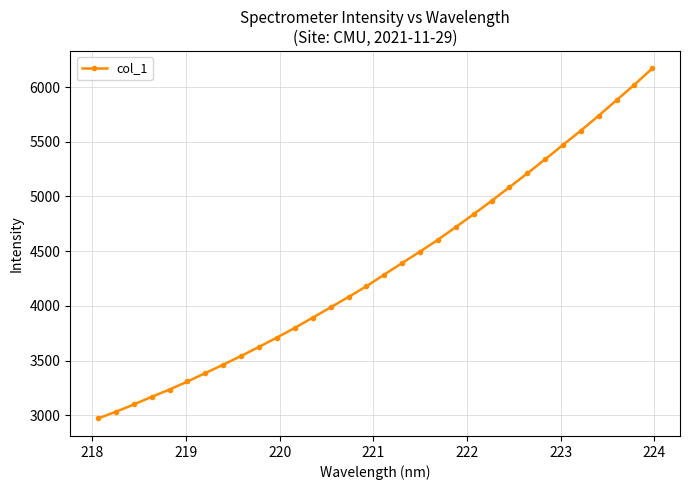

What is the maximum value shown in the chart?

6170.3